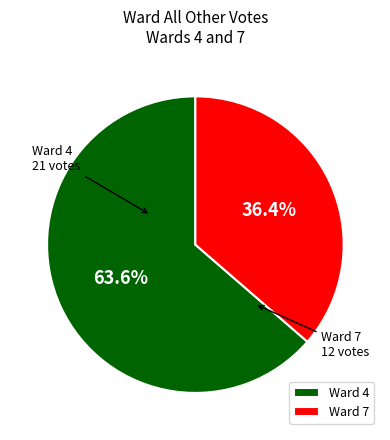

What portion of the pie excludes Ward 4?

36.4%